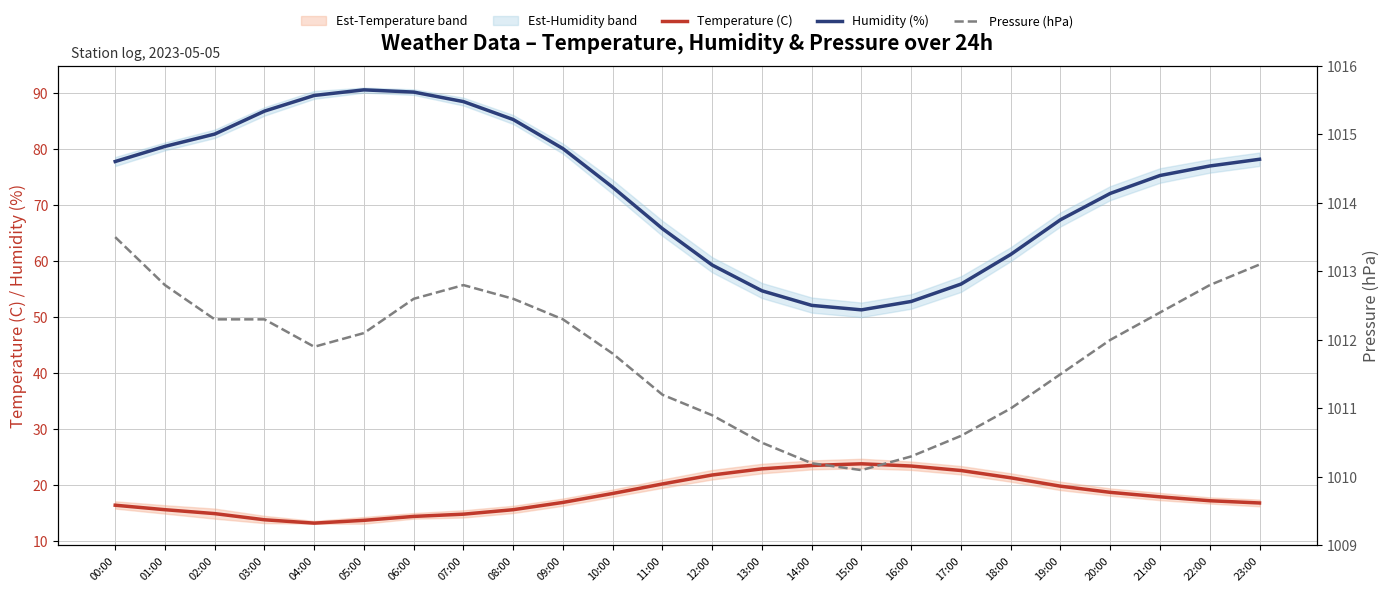

What is the approximate value of Pressure (hPa) at 03:00?

1012.3